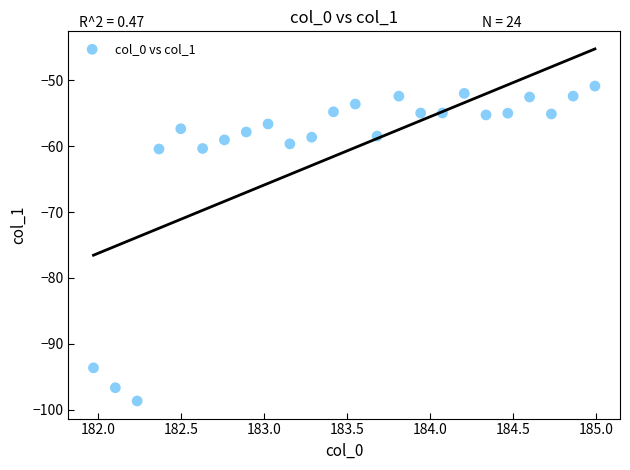

What is the range of X values (max minus min)?

3.0